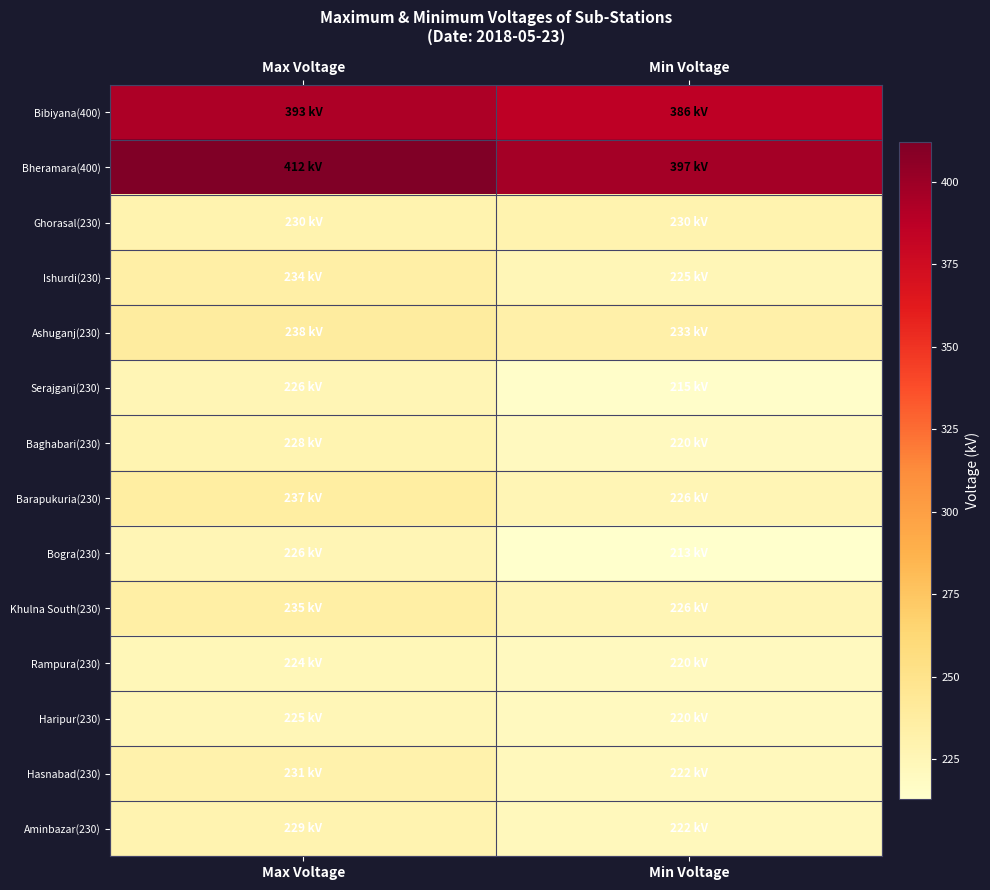

Which category has the lowest value across all series?

Min Voltage